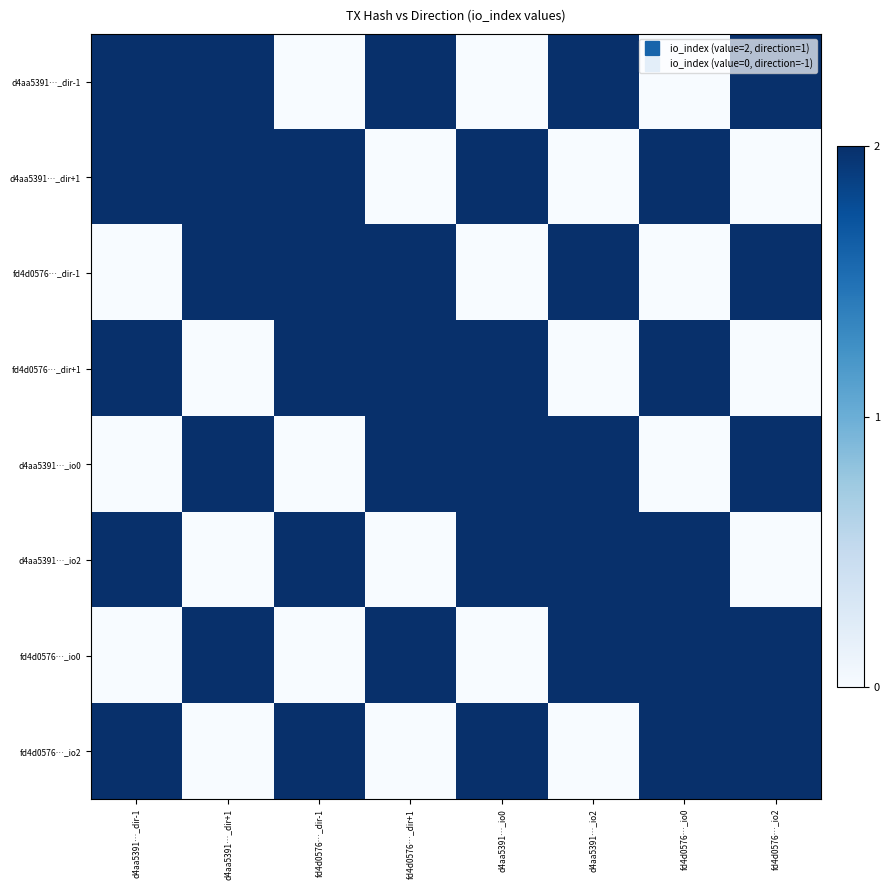

Reading left to right, what are all the values shown in this chart?

d4aa5391…_dir-1: d4aa5391…_dir-1=2	d4aa5391…_dir+1=2	fd4d0576…_dir-1=0	fd4d0576…_dir+1=2	d4aa5391…_io0=0	d4aa5391…_io2=2	fd4d0576…_io0=0	fd4d0576…_io2=2
d4aa5391…_dir+1: d4aa5391…_dir-1=2	d4aa5391…_dir+1=2	fd4d0576…_dir-1=2	fd4d0576…_dir+1=0	d4aa5391…_io0=2	d4aa5391…_io2=0	fd4d0576…_io0=2	fd4d0576…_io2=0
fd4d0576…_dir-1: d4aa5391…_dir-1=0	d4aa5391…_dir+1=2	fd4d0576…_dir-1=2	fd4d0576…_dir+1=2	d4aa5391…_io0=0	d4aa5391…_io2=2	fd4d0576…_io0=0	fd4d0576…_io2=2
fd4d0576…_dir+1: d4aa5391…_dir-1=2	d4aa5391…_dir+1=0	fd4d0576…_dir-1=2	fd4d0576…_dir+1=2	d4aa5391…_io0=2	d4aa5391…_io2=0	fd4d0576…_io0=2	fd4d0576…_io2=0
d4aa5391…_io0: d4aa5391…_dir-1=0	d4aa5391…_dir+1=2	fd4d0576…_dir-1=0	fd4d0576…_dir+1=2	d4aa5391…_io0=2	d4aa5391…_io2=2	fd4d0576…_io0=0	fd4d0576…_io2=2
d4aa5391…_io2: d4aa5391…_dir-1=2	d4aa5391…_dir+1=0	fd4d0576…_dir-1=2	fd4d0576…_dir+1=0	d4aa5391…_io0=2	d4aa5391…_io2=2	fd4d0576…_io0=2	fd4d0576…_io2=0
fd4d0576…_io0: d4aa5391…_dir-1=0	d4aa5391…_dir+1=2	fd4d0576…_dir-1=0	fd4d0576…_dir+1=2	d4aa5391…_io0=0	d4aa5391…_io2=2	fd4d0576…_io0=2	fd4d0576…_io2=2
fd4d0576…_io2: d4aa5391…_dir-1=2	d4aa5391…_dir+1=0	fd4d0576…_dir-1=2	fd4d0576…_dir+1=0	d4aa5391…_io0=2	d4aa5391…_io2=0	fd4d0576…_io0=2	fd4d0576…_io2=2